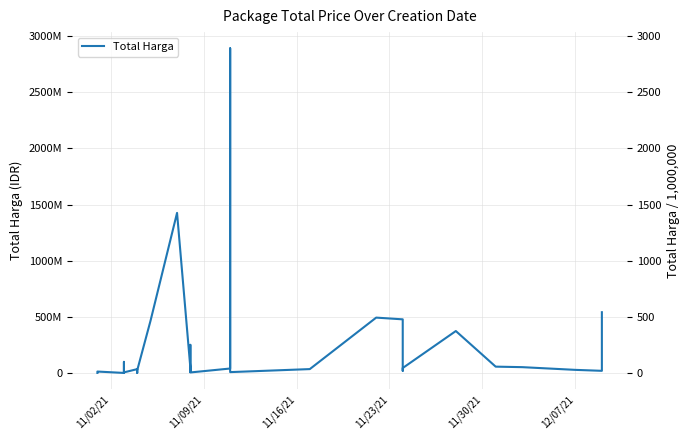

How many lines are shown in the chart?

1